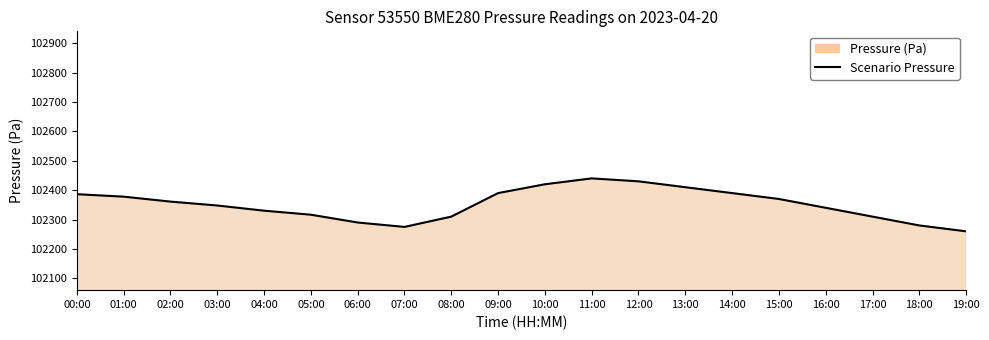

What is the difference between the maximum and second lowest values?

165.0